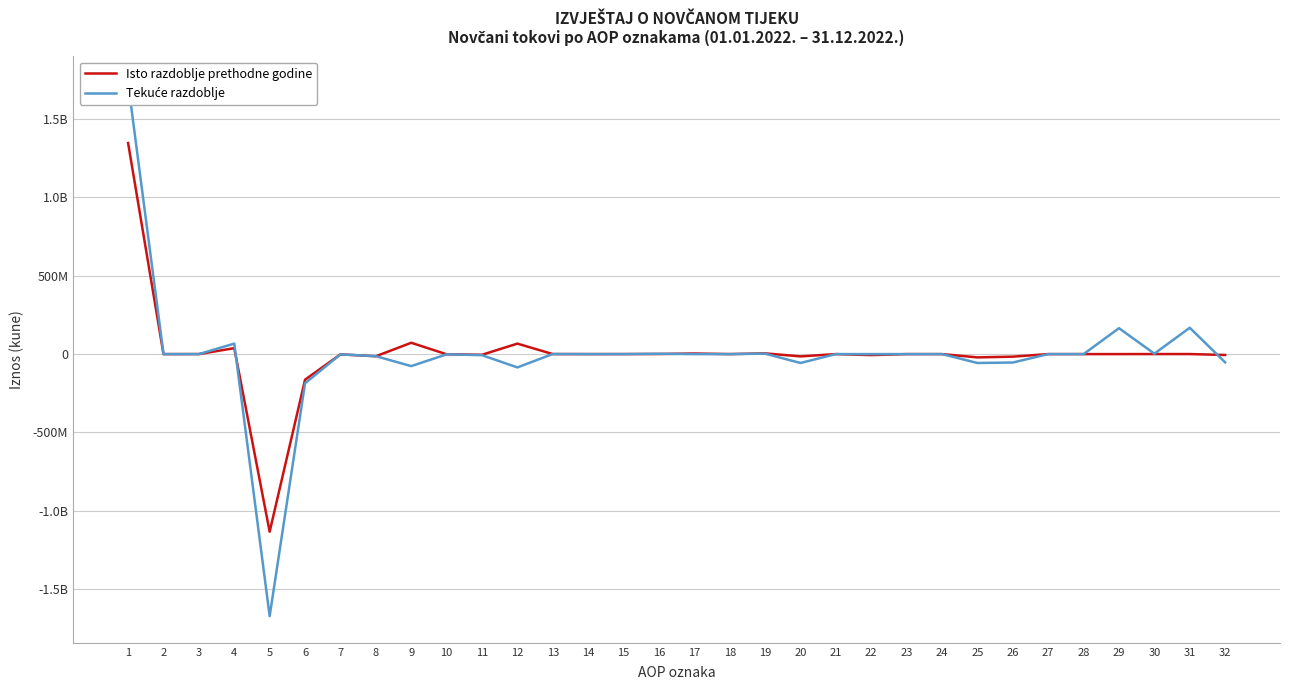

What is the spread (max minus min) of values at 19?

1851403